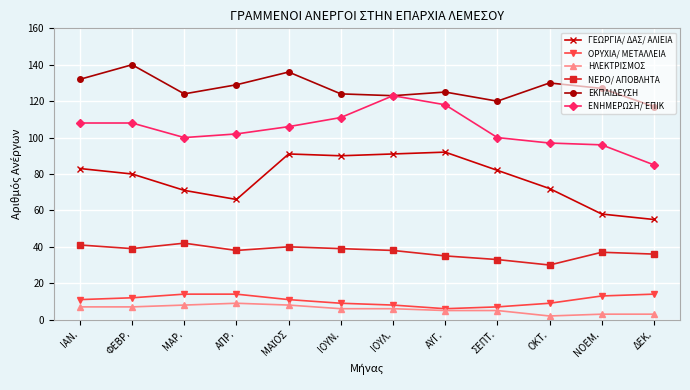

The value of ΕΚΠΑΙΔΕΥΣΗ at ΟΚΤ. is 130. True or false?

True